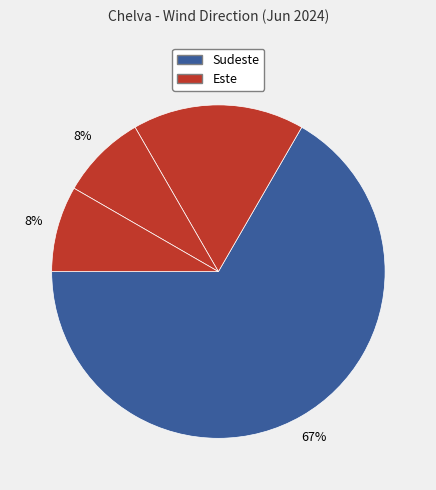

How many segments does this pie chart have?

4